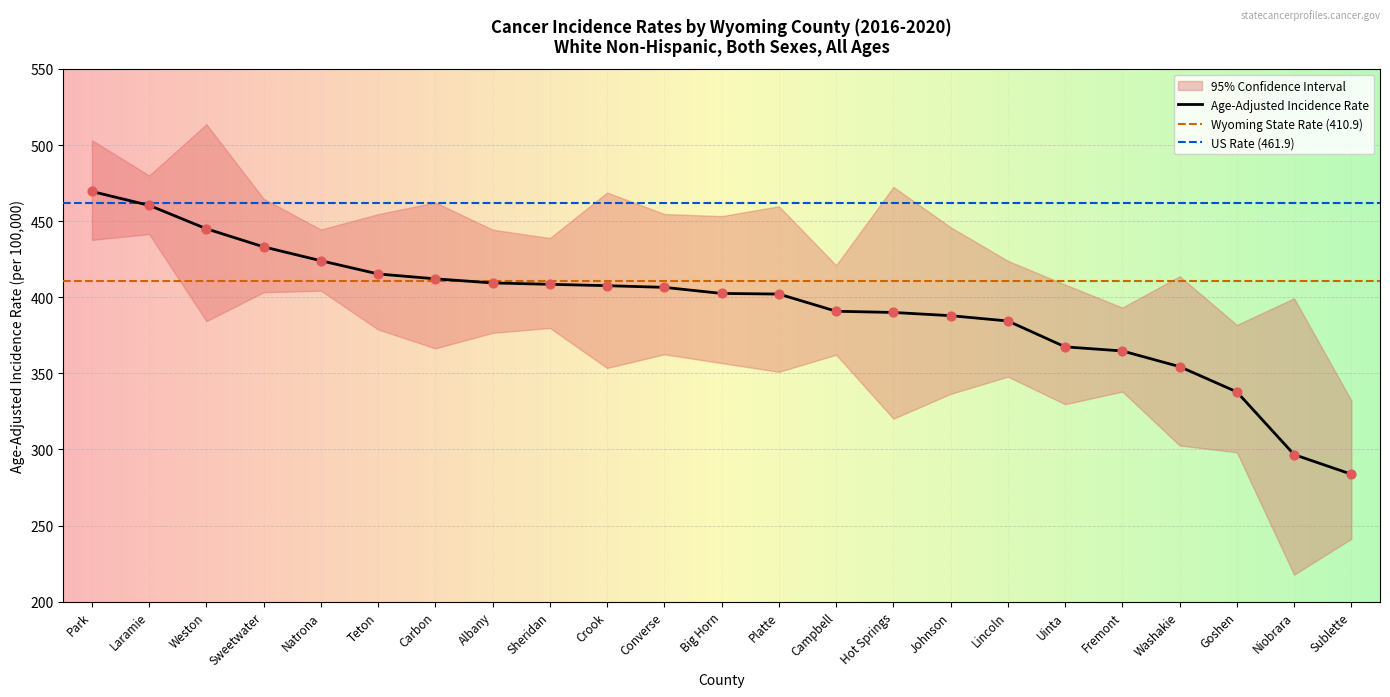

Which series contains the lowest Y value?

Lower 95% CI